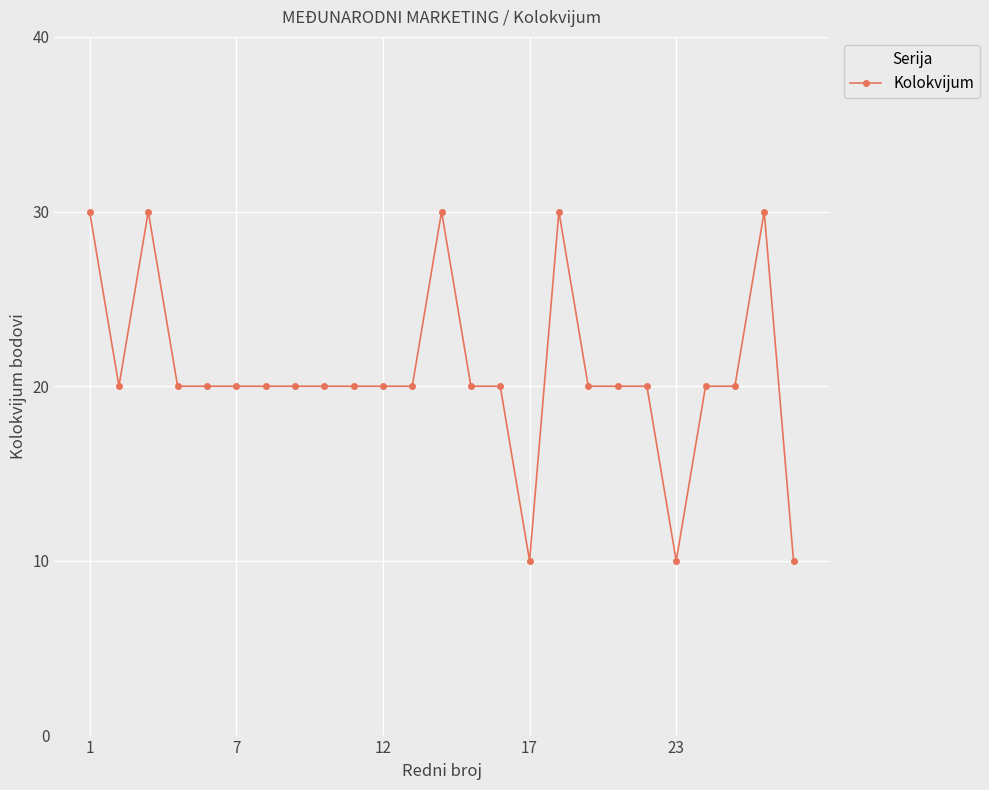

What is the greatest value displayed?

30